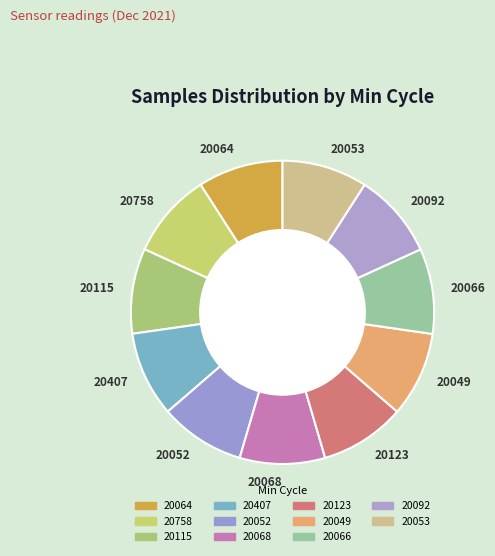

The 20049 slice represents 1% of the pie. True or false?

False